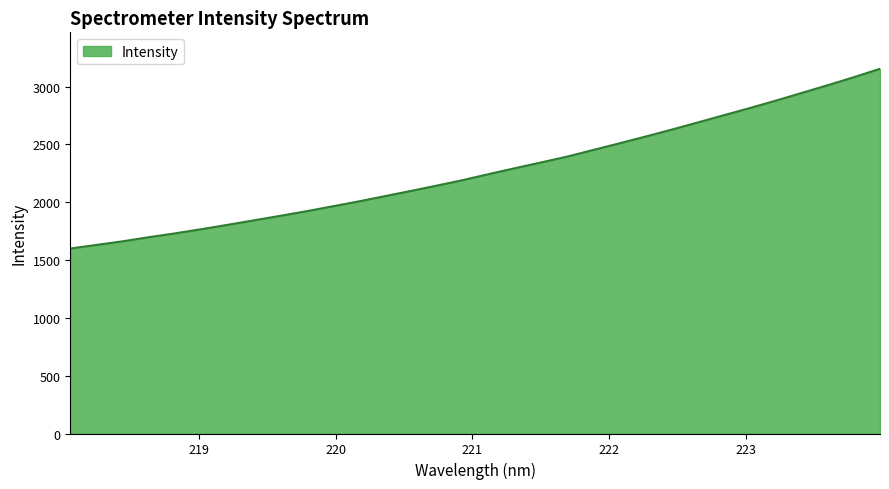

How many distinct data groups are displayed?

1